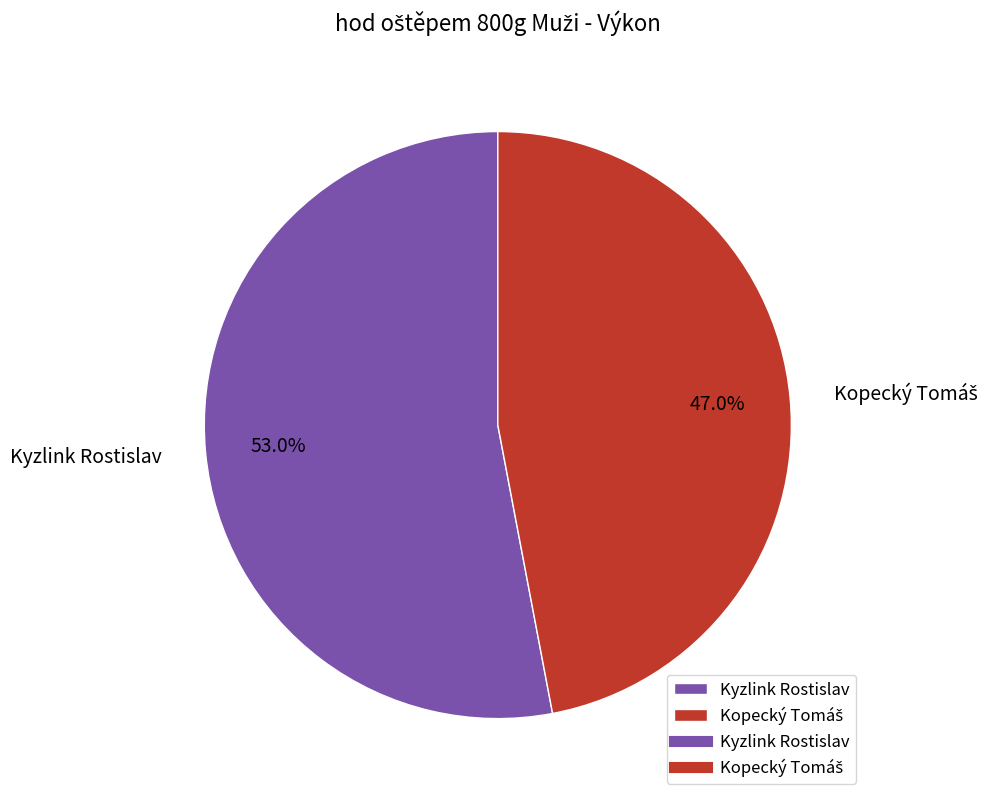

What portion of the pie excludes Kyzlink Rostislav?

47.0%